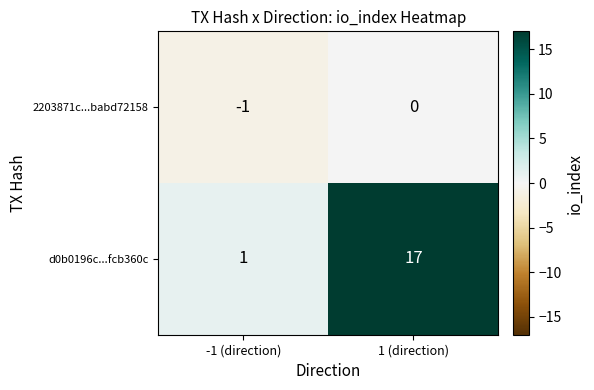

Reading left to right, transcribe all the data shown in this chart.

2203871c...babd72158: -1	0
d0b0196c...fcb360c: 1	17